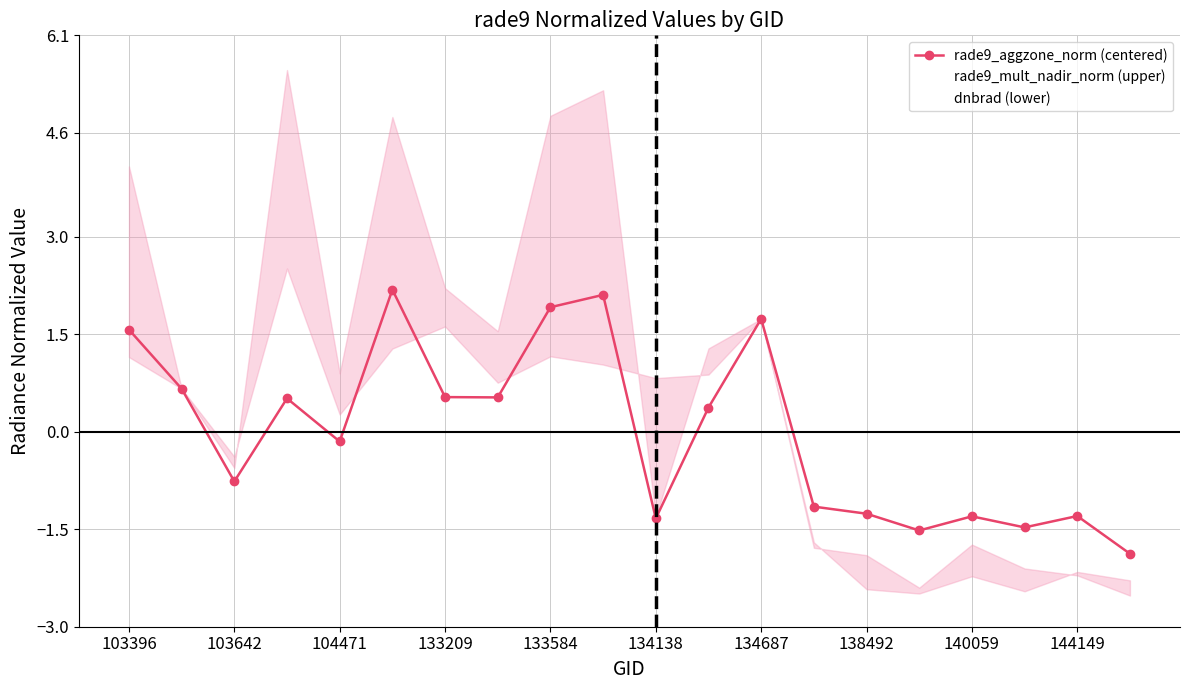

Where is rade9_aggzone_norm (centered) nearest to the value 0?

104471